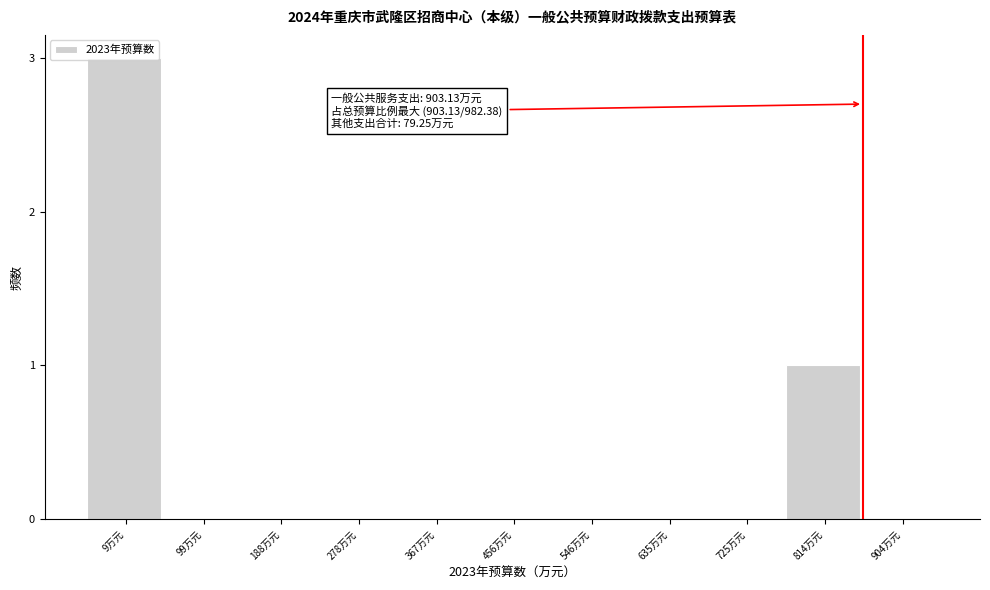

The chart shows a value of 3 at 9万元. True or false?

True